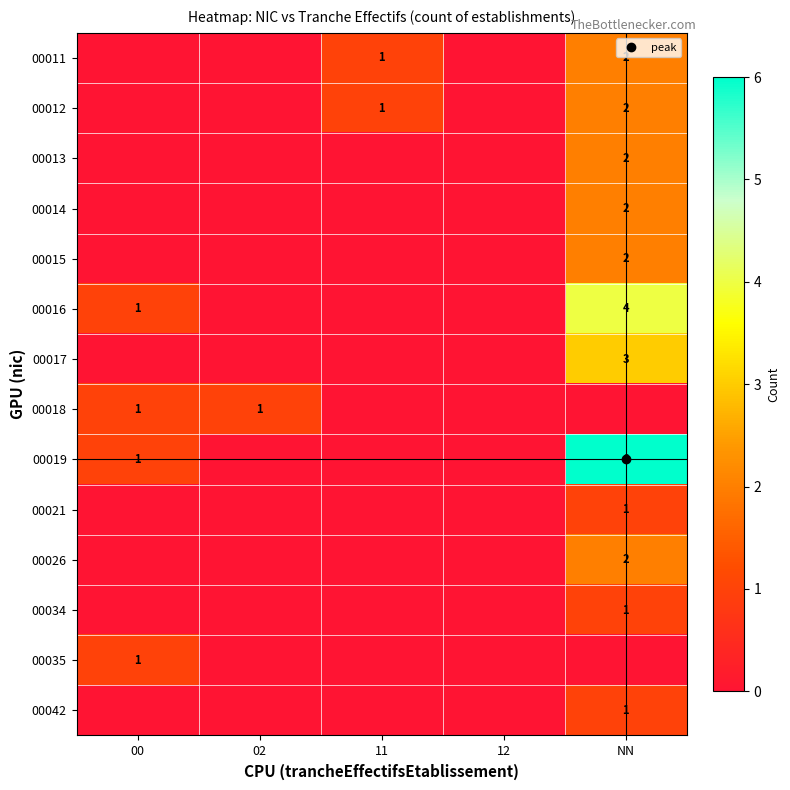

Is it true that 00013 equals 0 at 11?

True